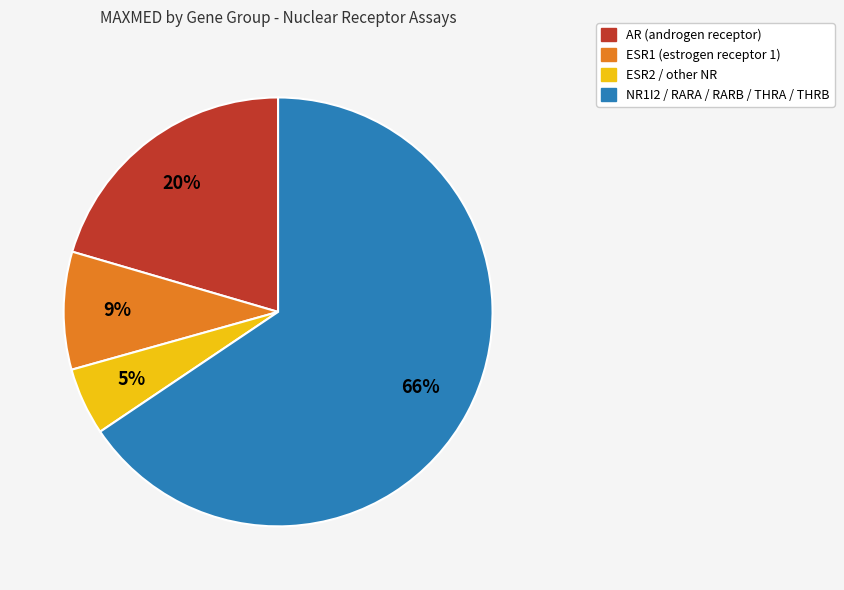

To the nearest percent, what is the average slice percentage?

25%